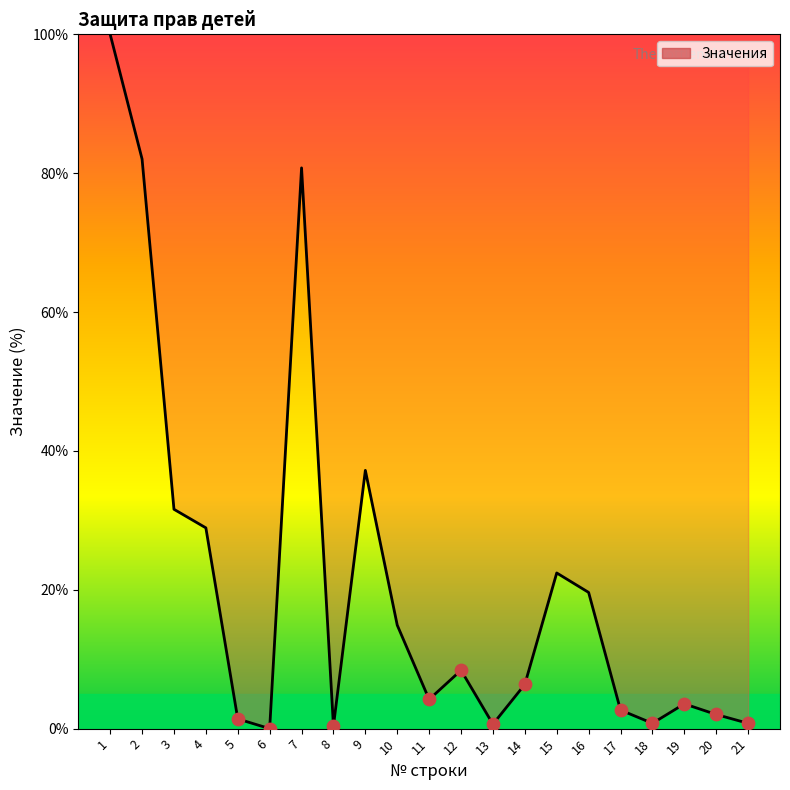

What is the change in value from 2 to 12?

-73.6